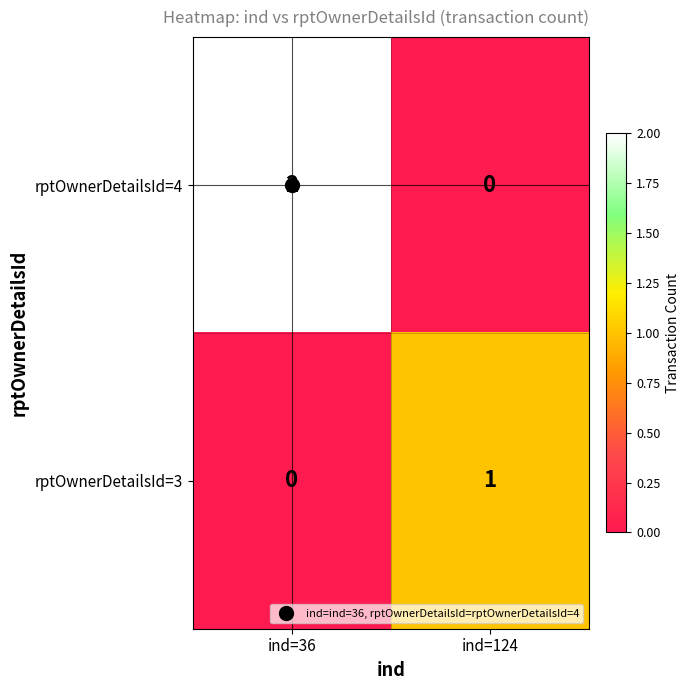

Rank the series at ind=36 from lowest to highest value.

rptOwnerDetailsId=3, rptOwnerDetailsId=4